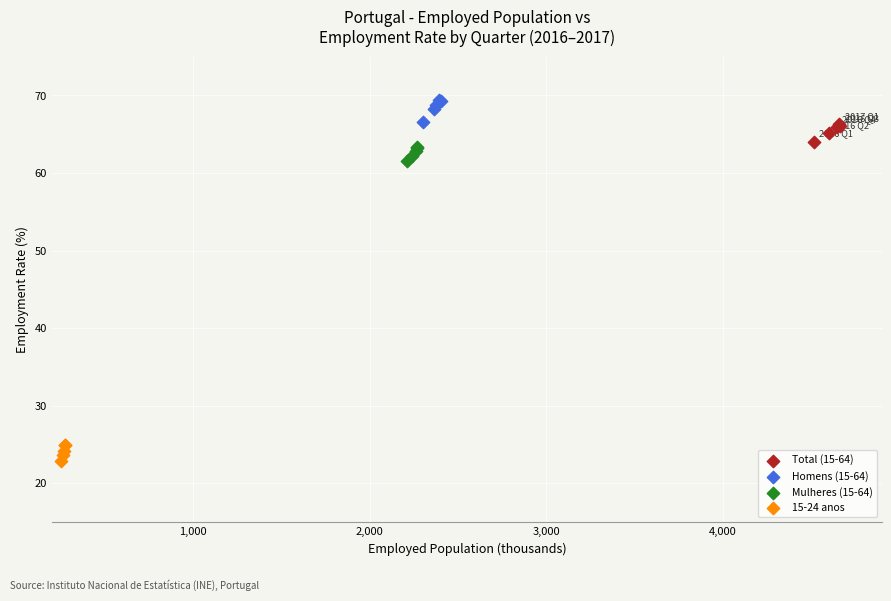

Which series has the largest Y range (max minus min)?

Homens (15-64)